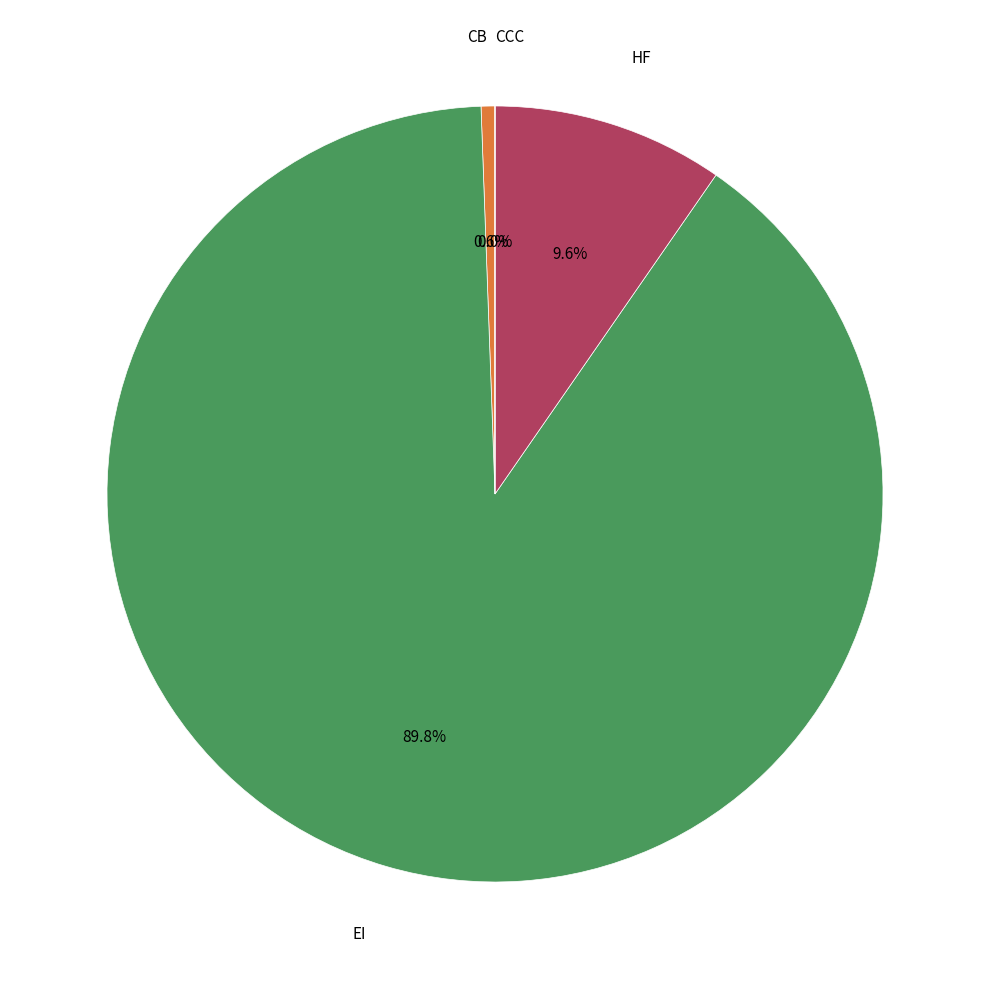

Is there any slice that represents more than half of the pie?

Yes